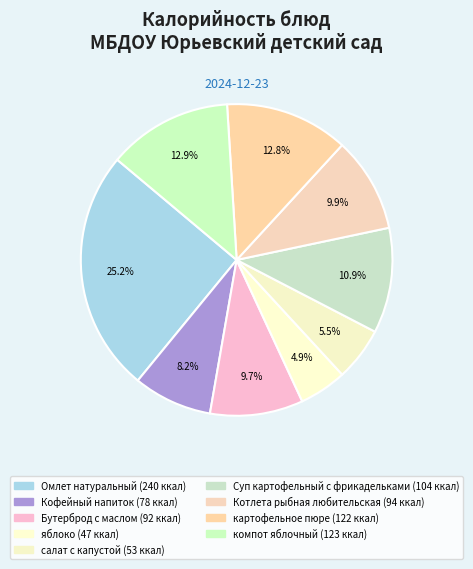

Which category has the biggest portion of the pie?

Омлет натуральный